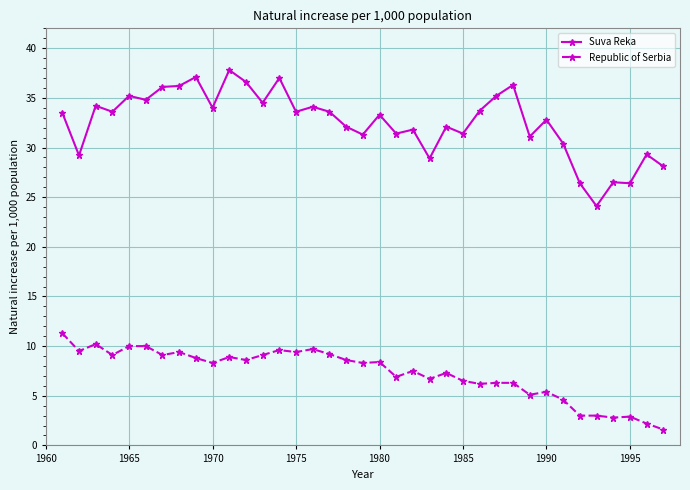

Does the chart display data point markers on the line(s)?

Yes